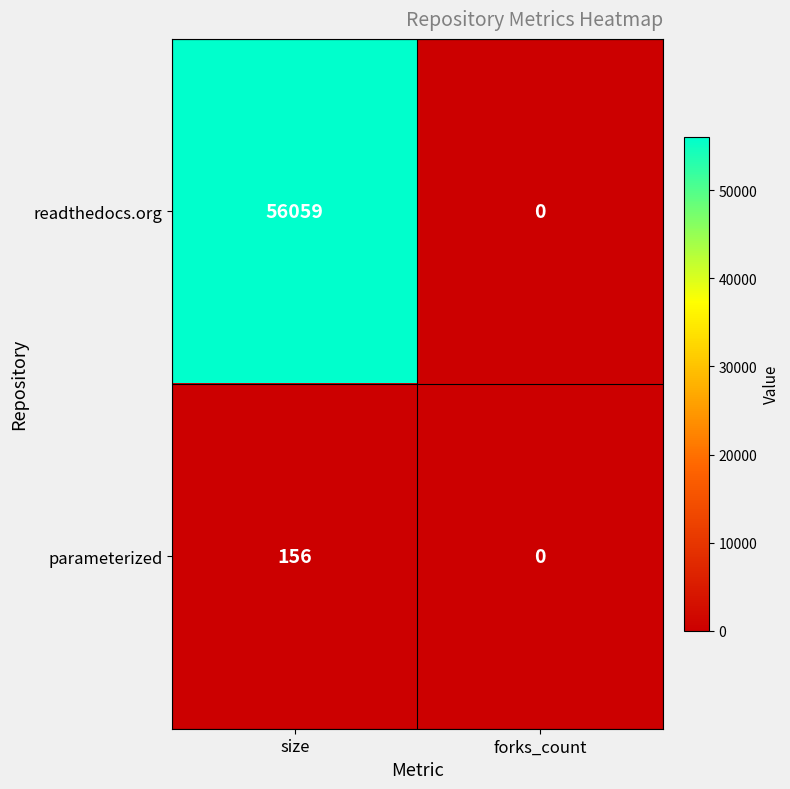

True or false: readthedocs.org has a value of 56059 at size.

True